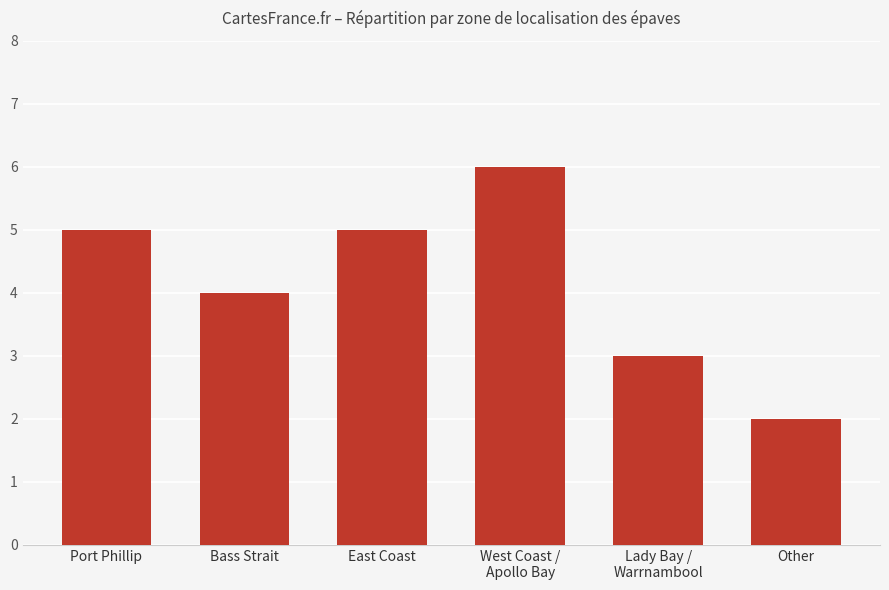

How many distinct data groups are displayed?

1